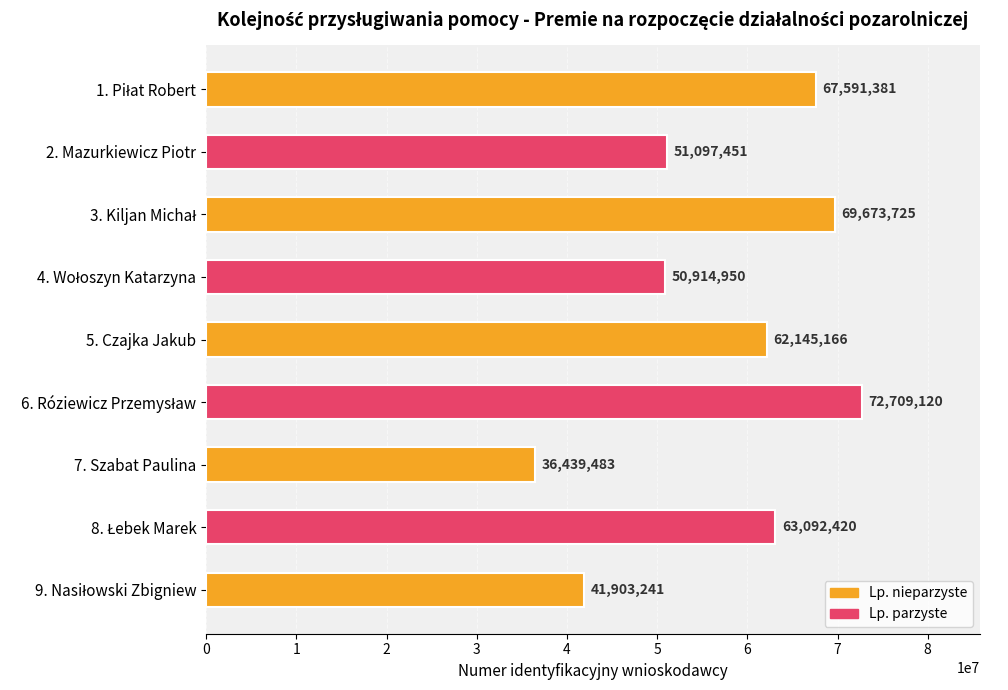

Reading top to bottom, transcribe all the data shown in this chart.

67591381	51097451	69673725	50914950	62145166	72709120	36439483	63092420	41903241